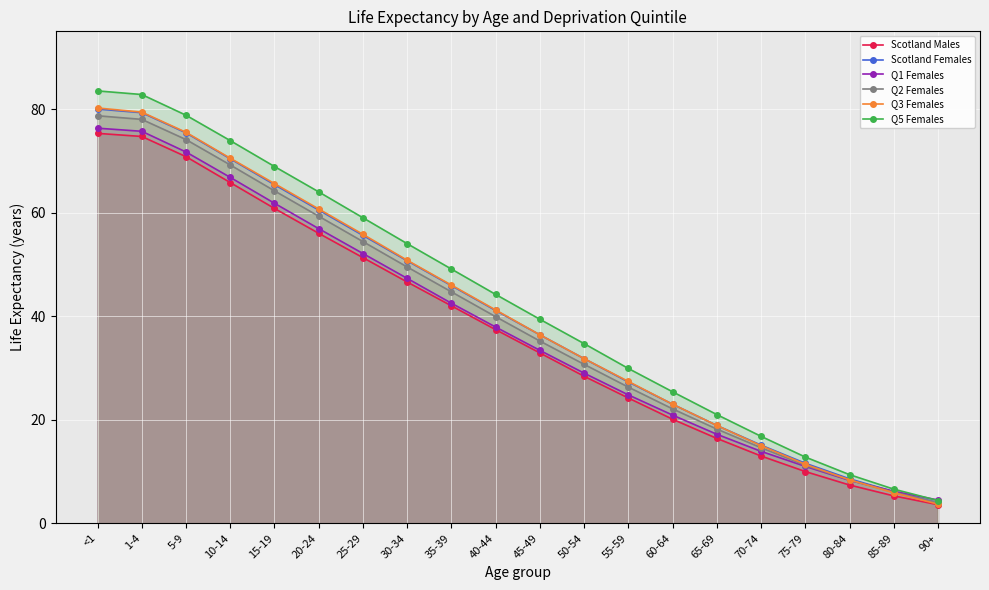

Reading left to right, transcribe all the data shown in this chart.

Scotland Males: 75.3	74.7	70.8	65.8	60.8	56.0	51.3	46.6	42.0	37.4	32.9	28.4	24.2	20.1	16.4	13.0	10.0	7.4	5.3	3.6
Scotland Females: 80.0	79.3	75.4	70.4	65.4	60.5	55.6	50.7	45.9	41.1	36.4	31.8	27.3	23.0	18.9	15.1	11.6	8.6	6.1	4.0
Q1 Females: 76.3	75.7	71.7	66.8	61.8	56.9	52.1	47.3	42.5	37.9	33.4	29.0	24.8	20.9	17.2	13.9	11.0	8.3	6.2	4.5
Q2 Females: 78.7	78.0	74.1	69.2	64.2	59.3	54.4	49.5	44.7	39.9	35.2	30.7	26.3	22.1	18.2	14.6	11.2	8.4	6.0	4.0
Q3 Females: 80.2	79.4	75.5	70.5	65.6	60.7	55.8	50.8	46.0	41.2	36.4	31.8	27.4	23.0	18.9	15.0	11.4	8.4	5.9	3.7
Q5 Females: 83.5	82.8	78.8	73.9	68.9	64.0	59.0	54.0	49.1	44.2	39.4	34.7	29.9	25.4	21.0	16.8	12.8	9.4	6.6	4.4